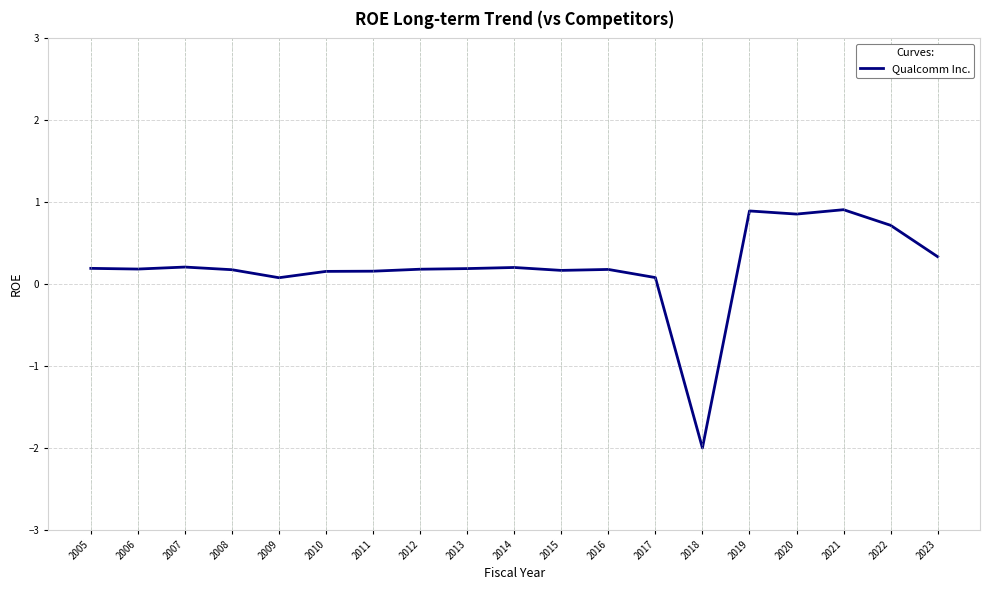

True or false: the data shows -2.0 at 2018.

True